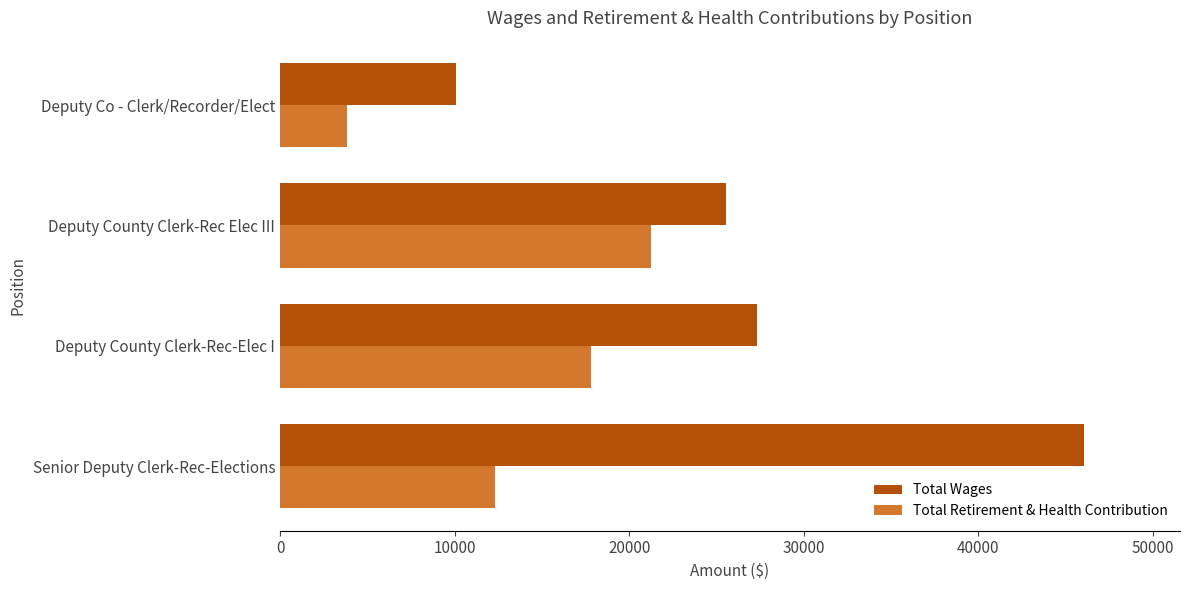

What is the maximum value for Total Wages?

46022